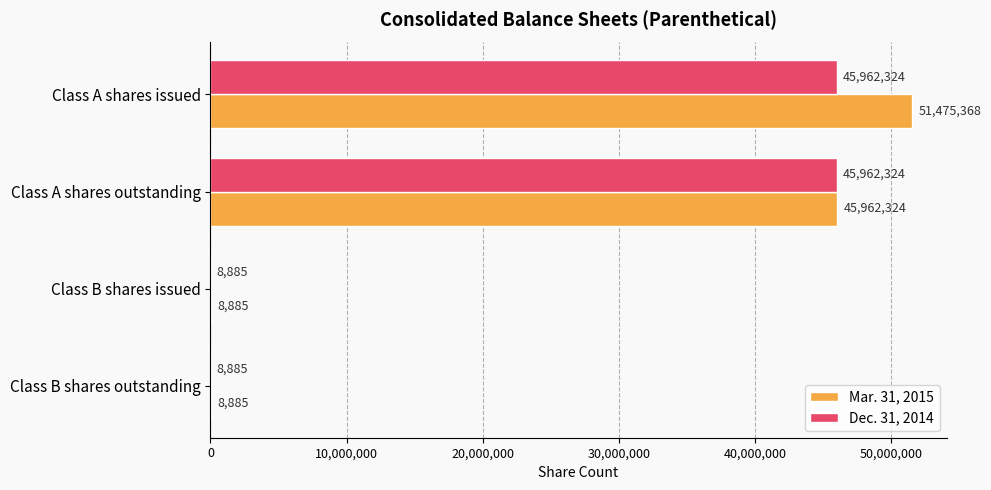

What are all the series names shown in the legend?

Mar. 31, 2015, Dec. 31, 2014